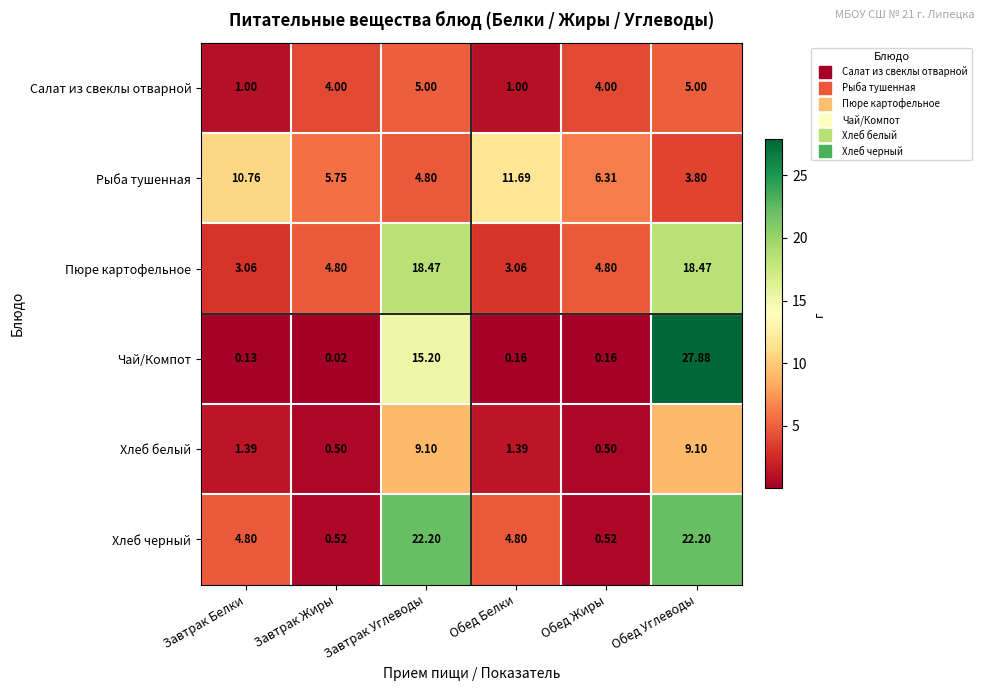

Between Обед Жиры and Обед Углеводы, which series saw the biggest shift?

Чай/Компот